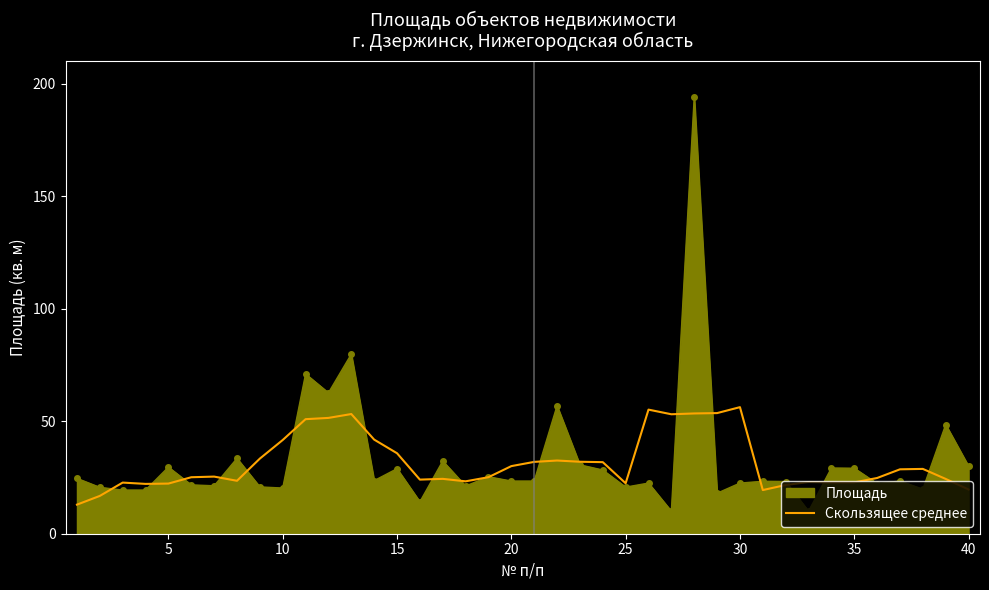

Which series has the widest spread of values?

Площадь